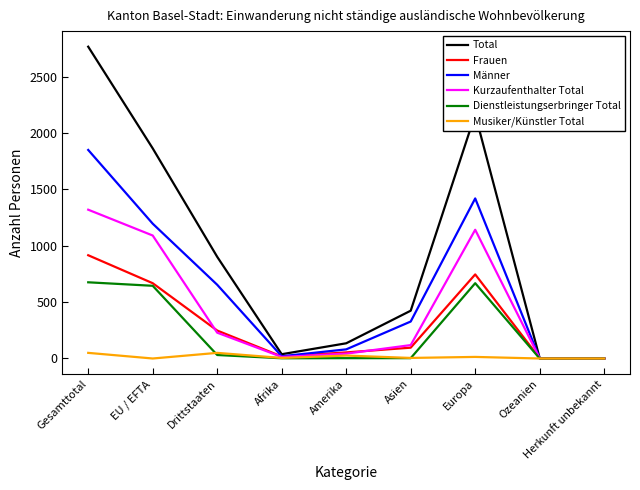

Which series has the widest spread of values?

Total